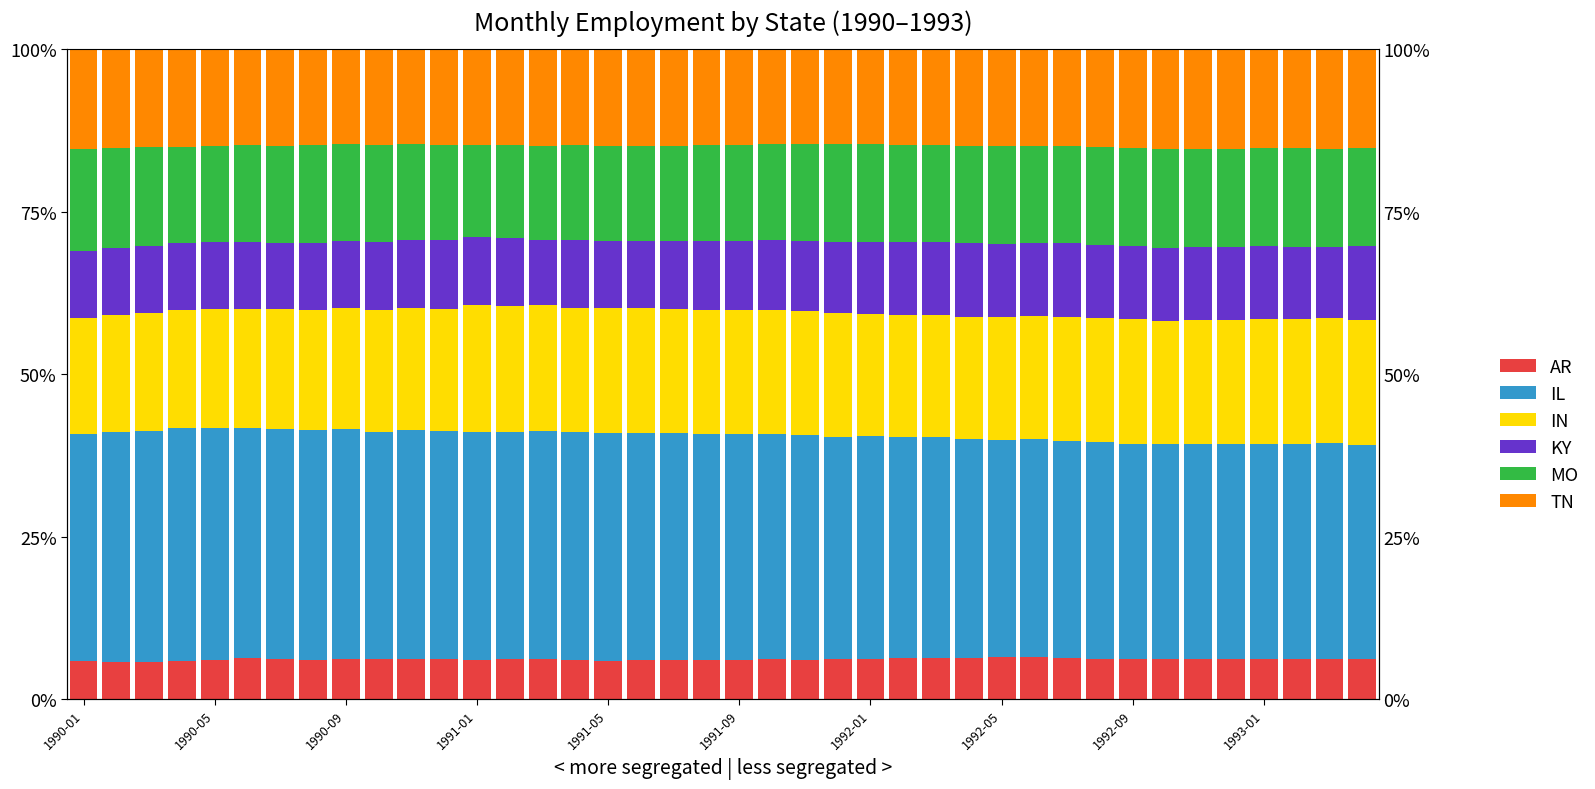

What is the approximate value of IN at 35?

0.2